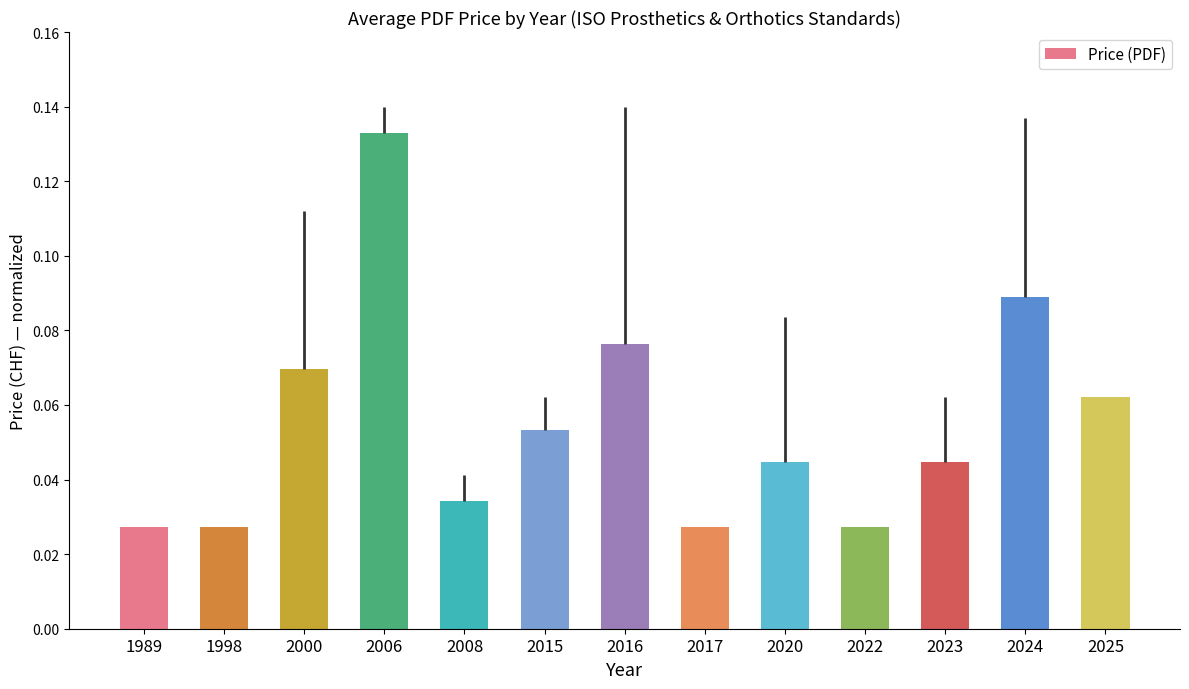

Which category has the lowest value across all series?

1989